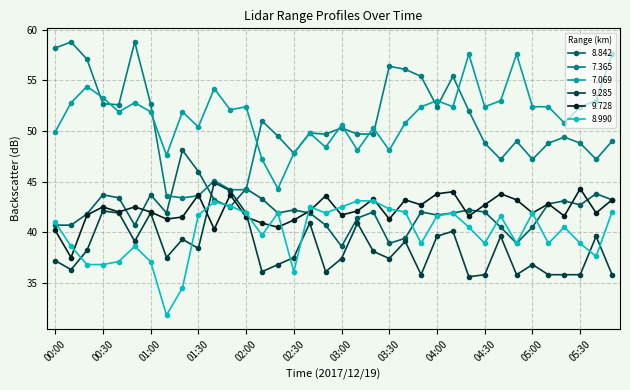

What is the highest value of the 8.990 series?

43.1